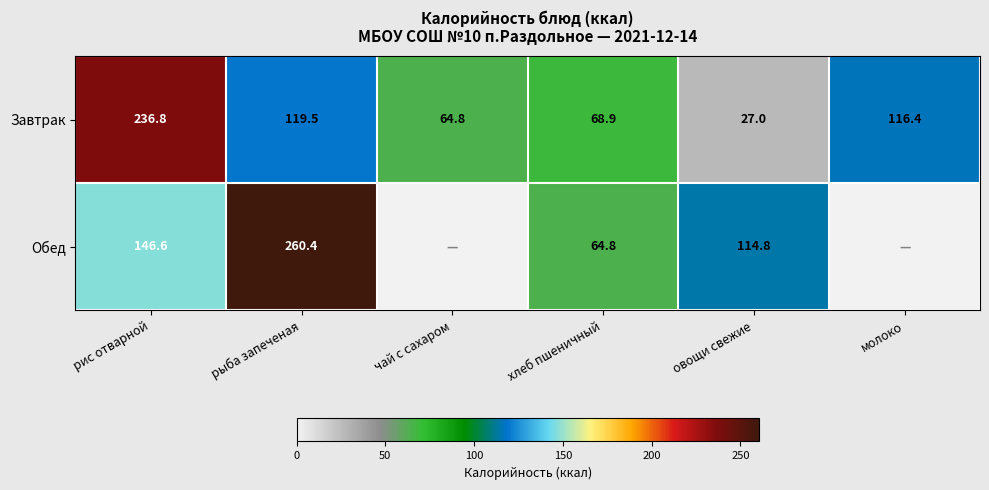

Where does the Завтрак series first go above 116?

рис отварной